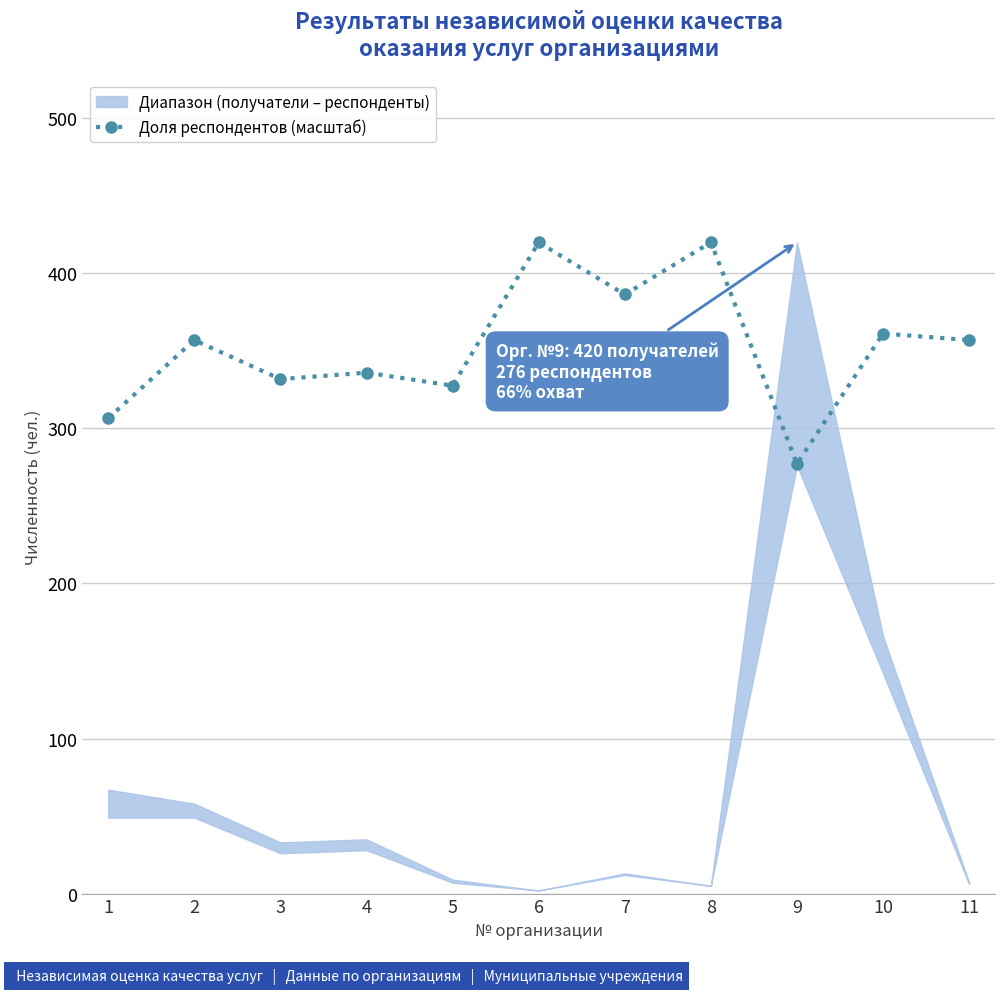

What is the sum of all values?

3880.8